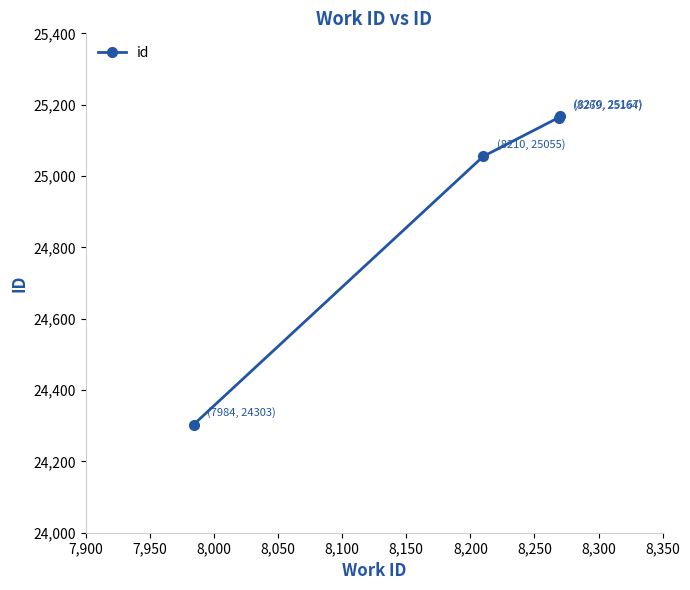

True or false: the data has more than 1 interior local peaks.

False